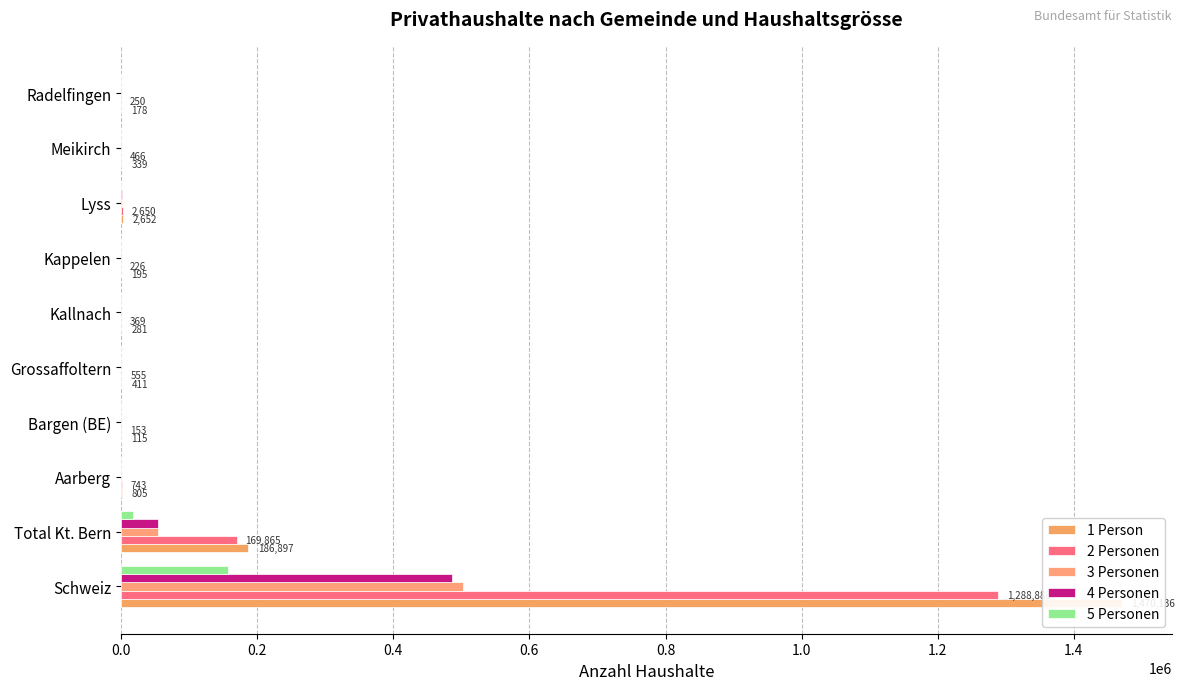

Rank the series at Grossaffoltern from lowest to highest value.

5 Personen, 3 Personen, 4 Personen, 1 Person, 2 Personen